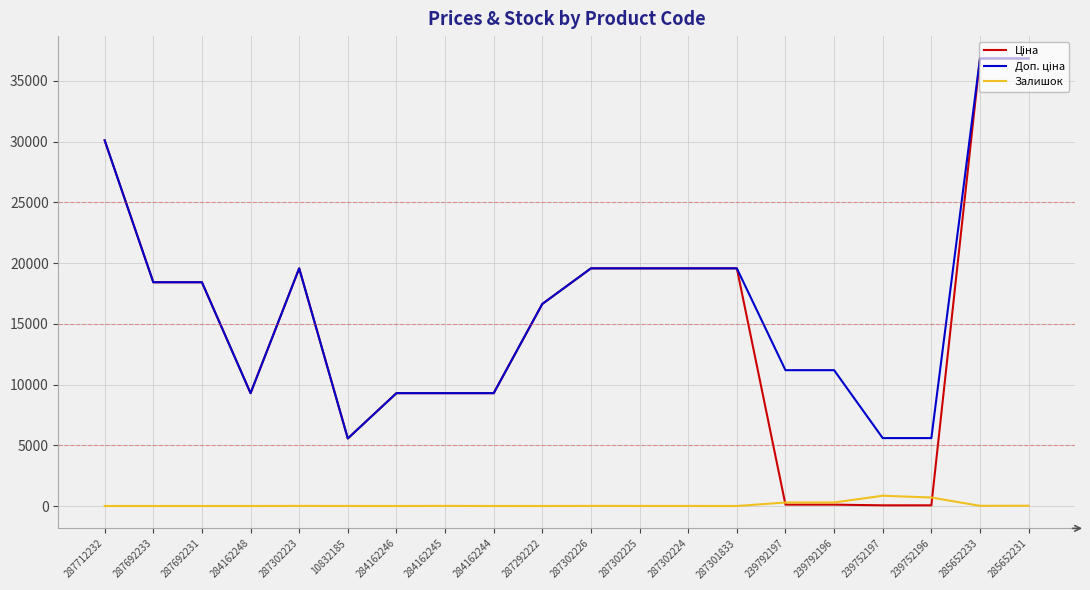

The value of Залишок at 284162248 is 0.0. True or false?

True